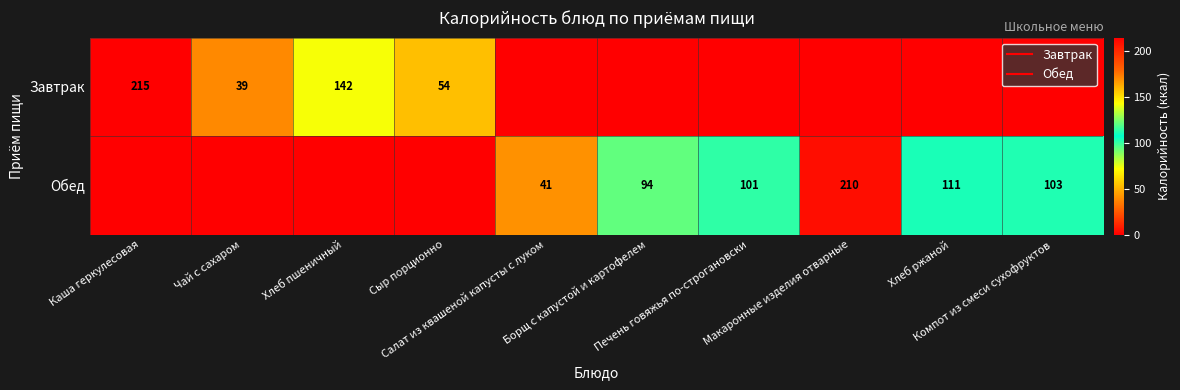

Count the number of data series in this chart.

2